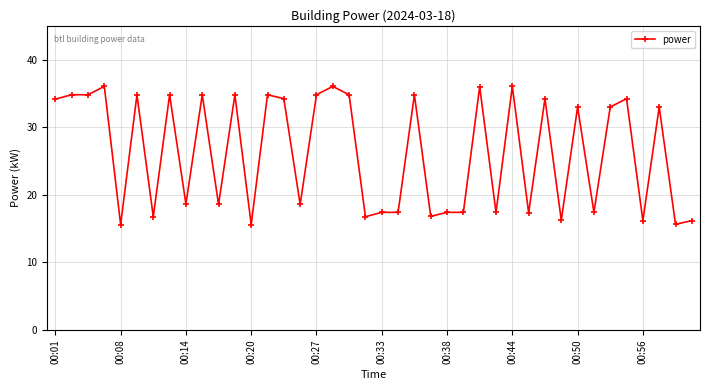

What is the greatest value displayed?

36.0